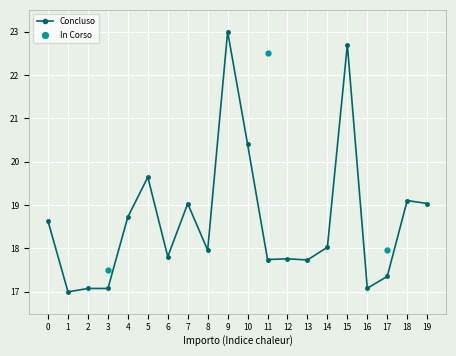

What is the value of the In Corso point at the 3rd from the left?

18.0